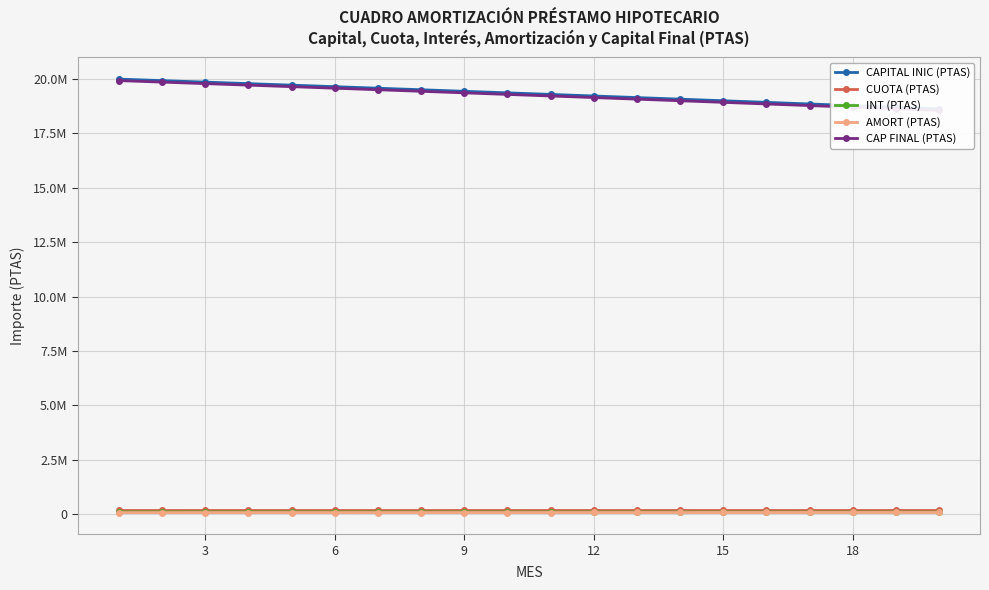

Is the value of CUOTA (PTAS) at 6 greater than the value of CAPITAL INIC (PTAS) at 10?

No